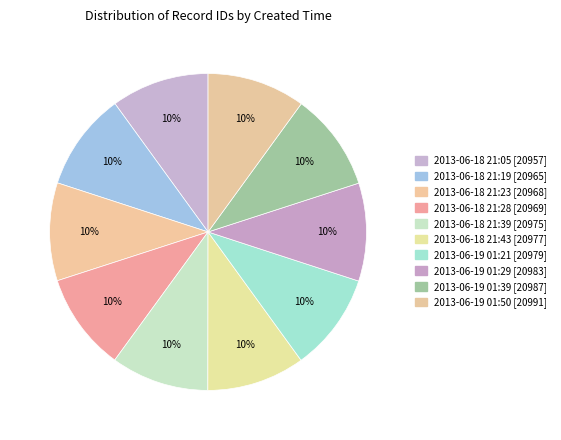

How many segments does this pie chart have?

10